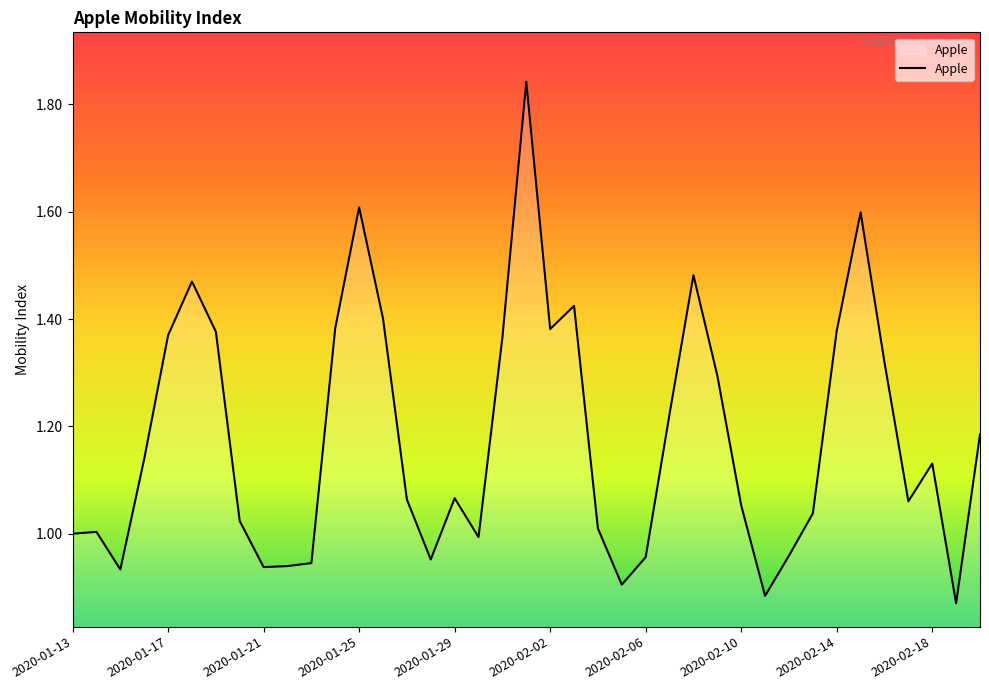

At which category does the chart reach its peak across all series?

2020-02-01